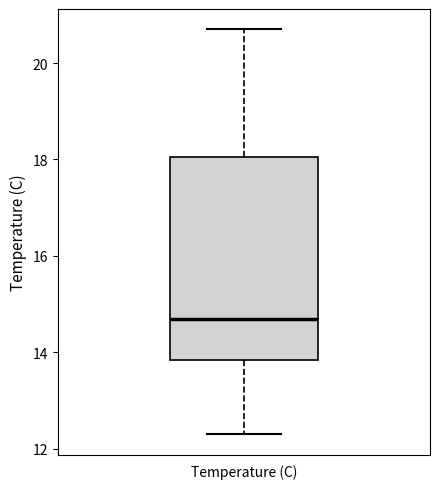

Where does the upper whisker of the box for Temperature (C) end on the y-axis? The values are not printed on the chart, so give them approximately, as read against the axis.

20.8